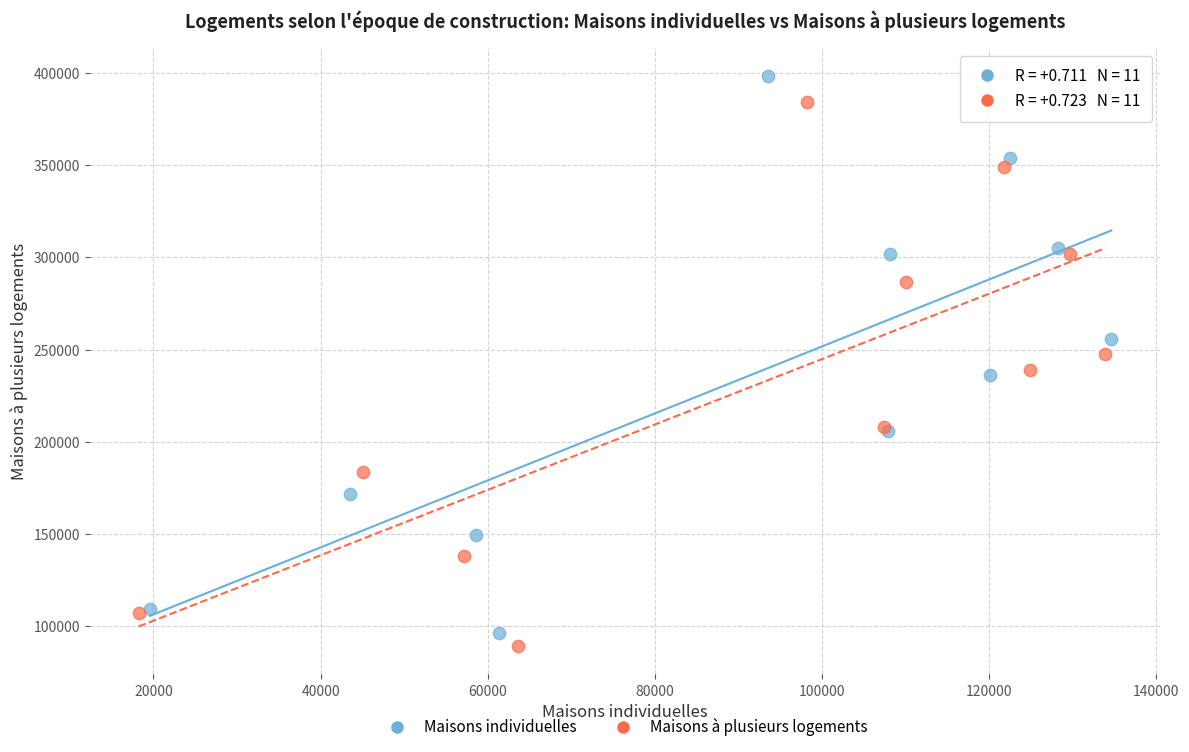

Which series contains the highest Y value?

Maisons individuelles